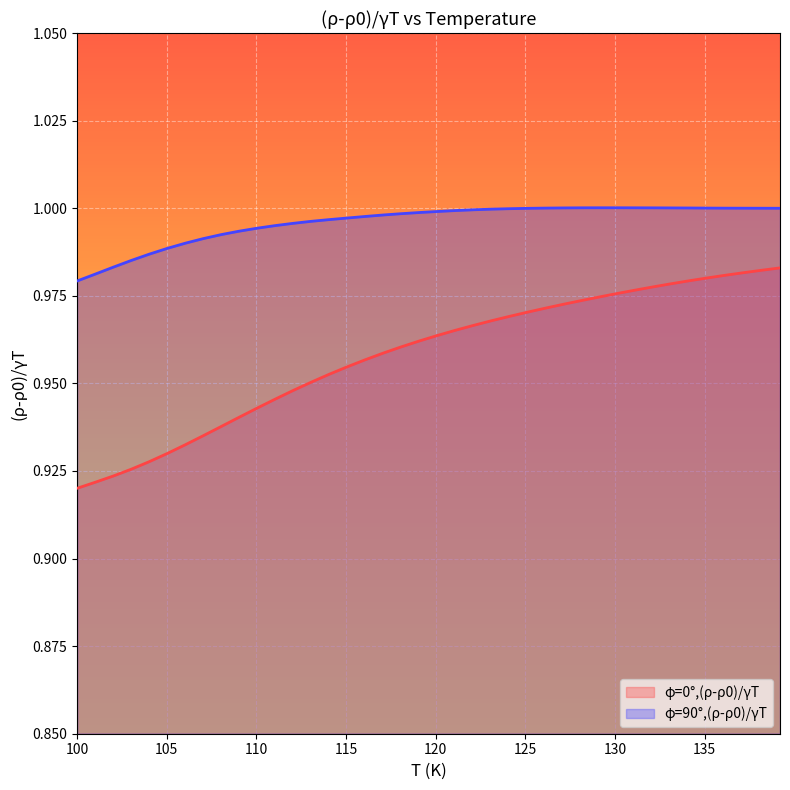

Which series has the largest range (max minus min)?

φ=0°,(ρ-ρ0)/γT